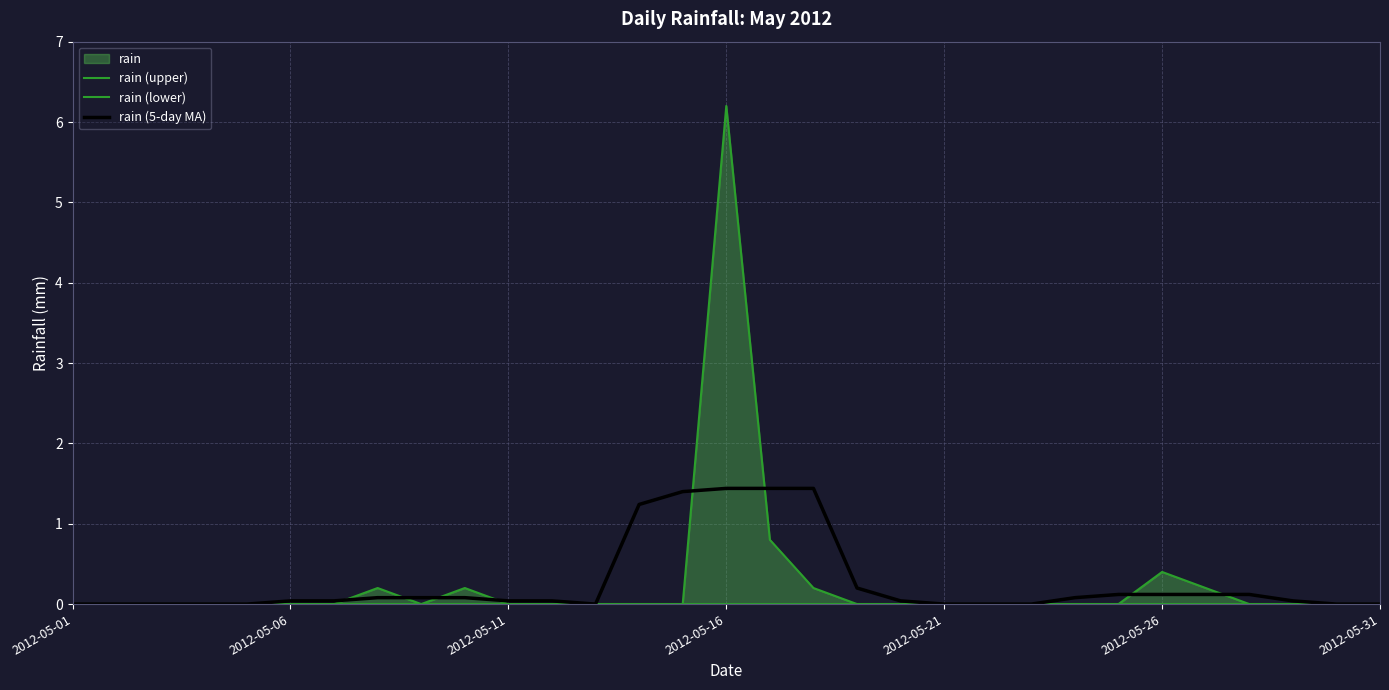

True or false: rain (upper) and rain (5-day MA) cross at least once.

True